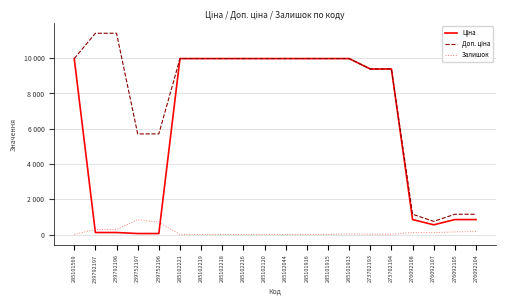

Is this an area chart (filled region under the line)?

No